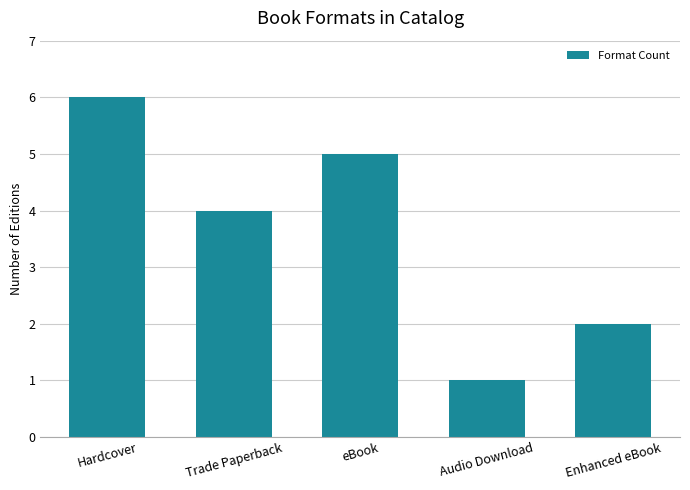

At which label does the data first exceed 4?

Hardcover